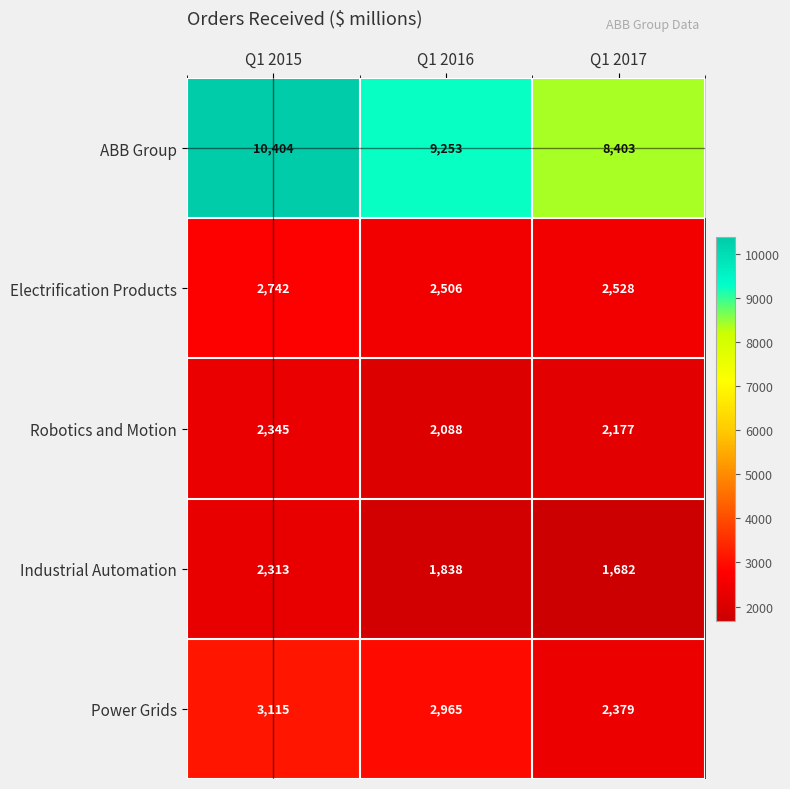

What is the highest value of the Electrification Products series?

2742